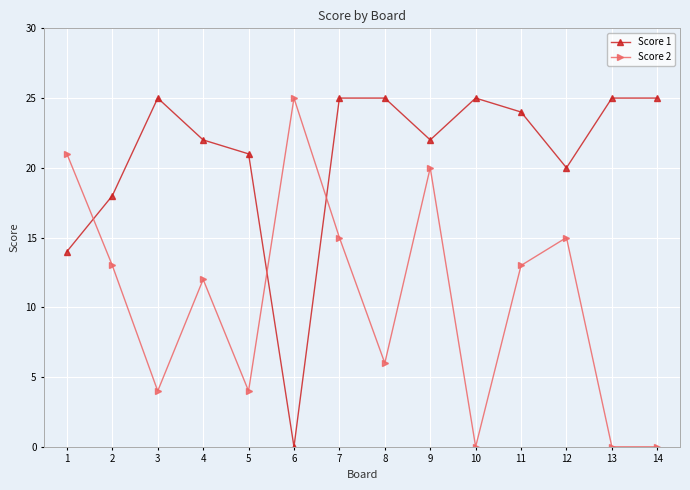

Does the chart display data point markers on the line(s)?

Yes